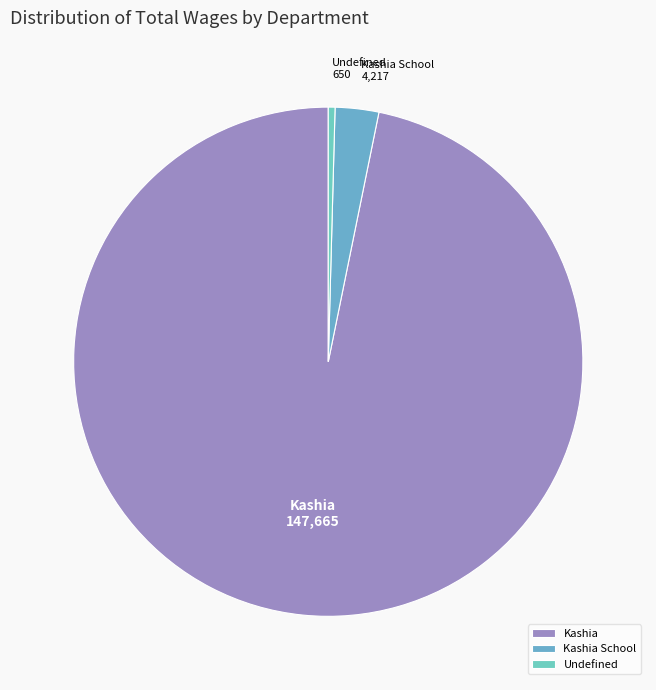

Which category has the smallest portion of the pie?

Undefined